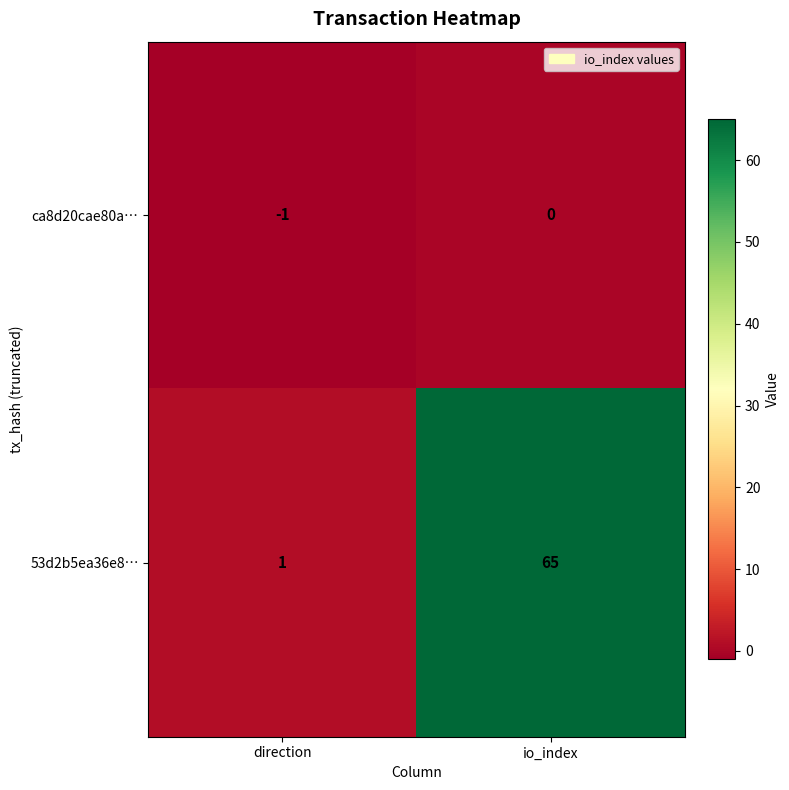

At how many categories does at least one series exceed 47?

1